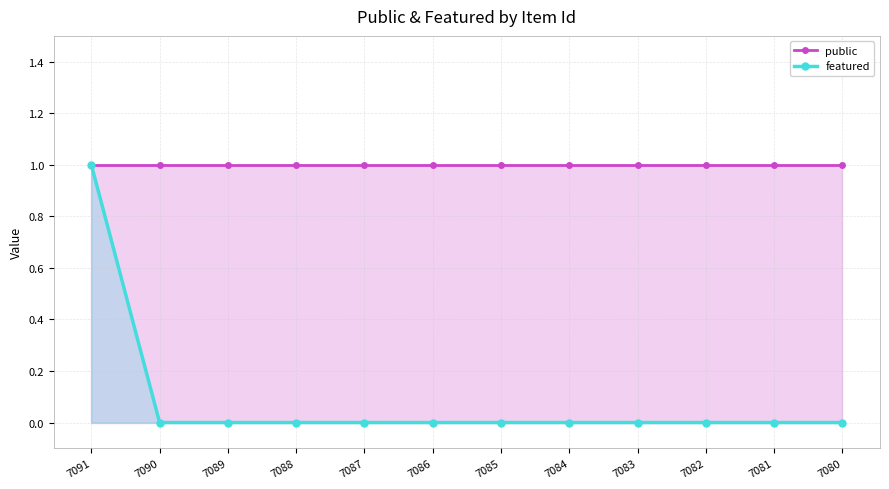

True or false: public has more than 2 interior local peaks.

False